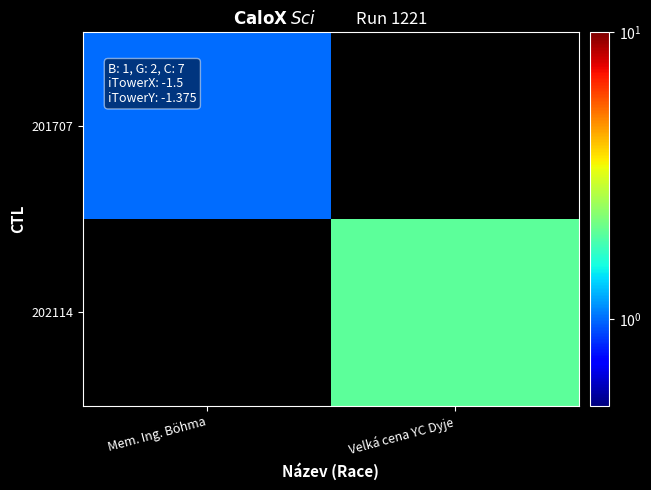

At how many categories does at least one series exceed 1?

1